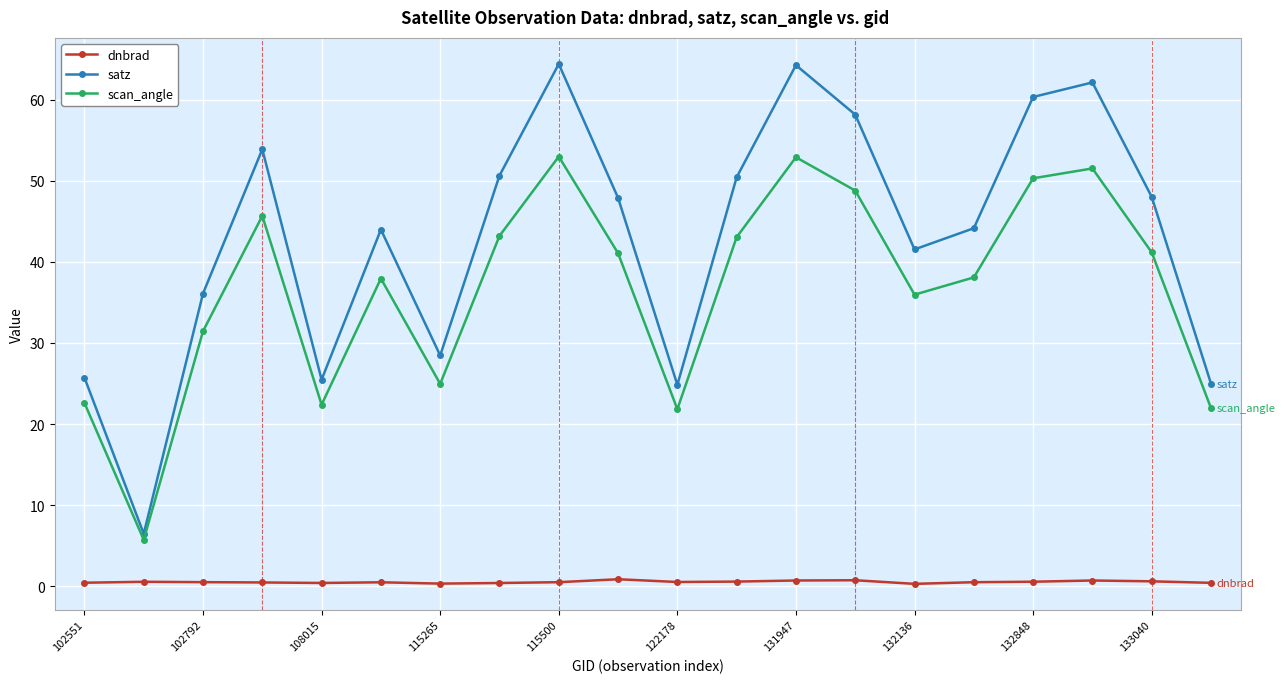

True or false: satz has more than 2 interior local peaks.

True